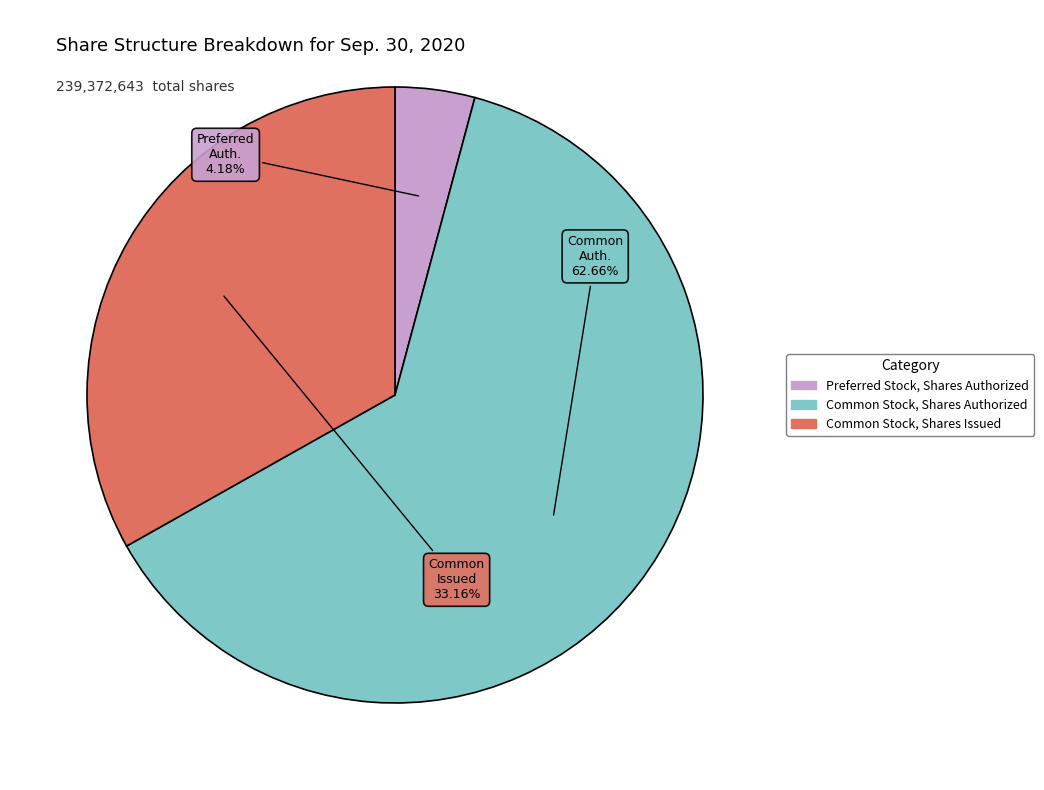

To the nearest percent, what is the combined percentage of Preferred Stock, Shares Authorized and Common Stock, Shares Issued?

37%